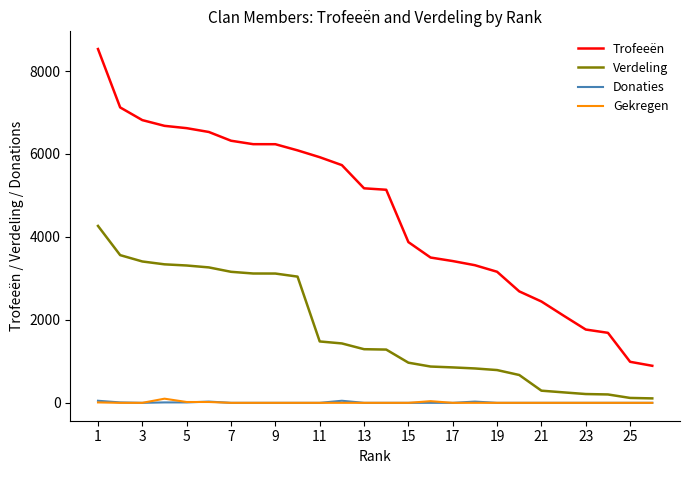

True or false: Donaties and Trofeeën intersect in this chart.

False